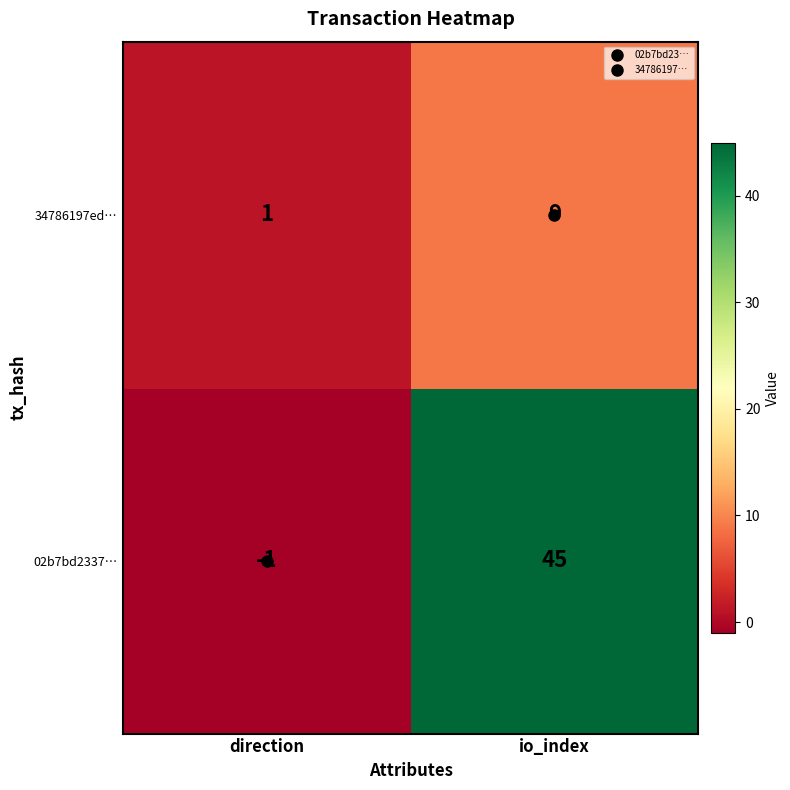

At which label is 34786197ed… closest to 5?

direction